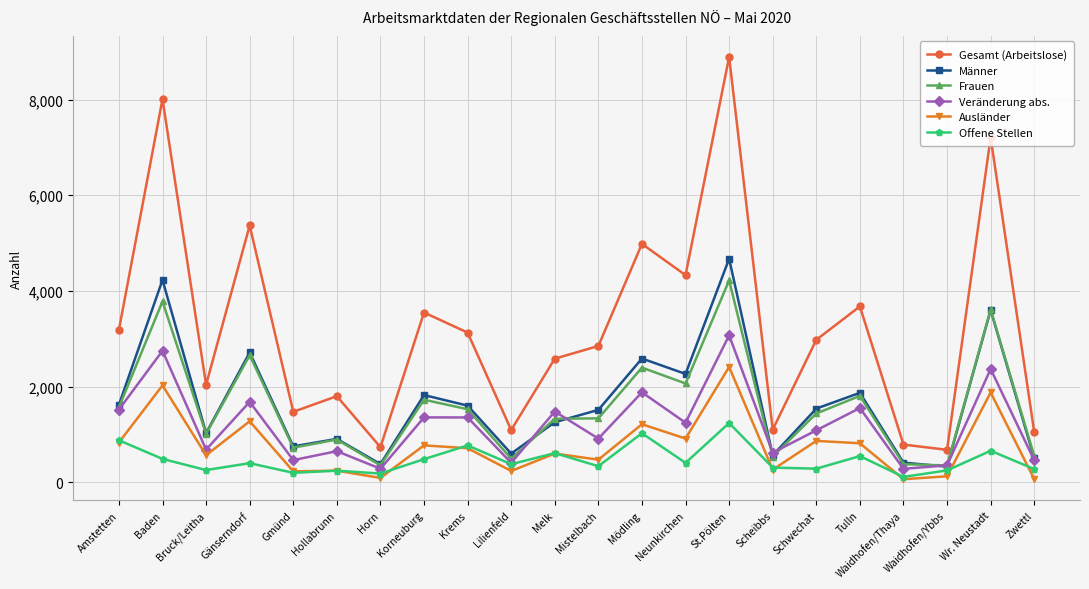

Is it true that Gesamt (Arbeitslose) equals 2849 at Mistelbach?

True